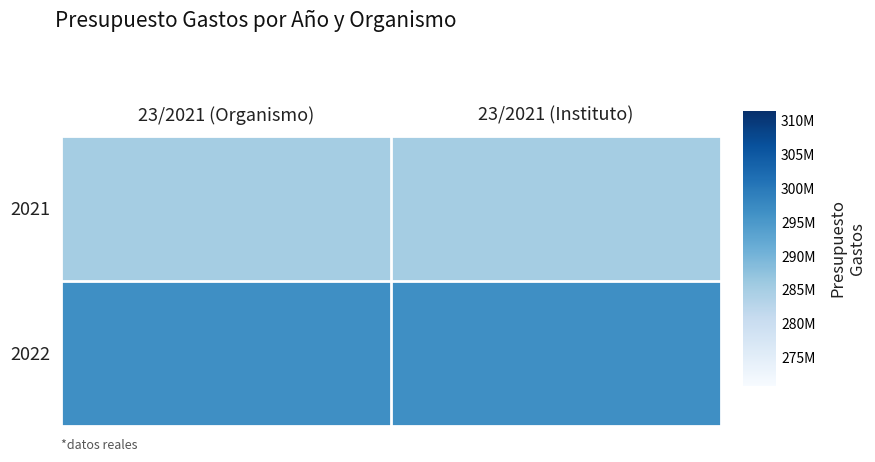

Rank the series at 23/2021 (Instituto) from lowest to highest value.

2021, 2022